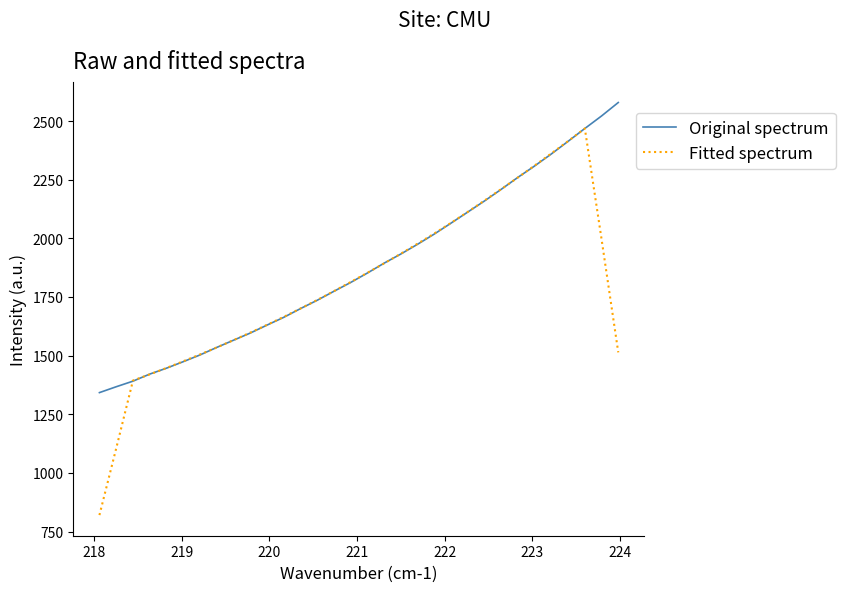

Which series has the widest spread of values?

Fitted spectrum